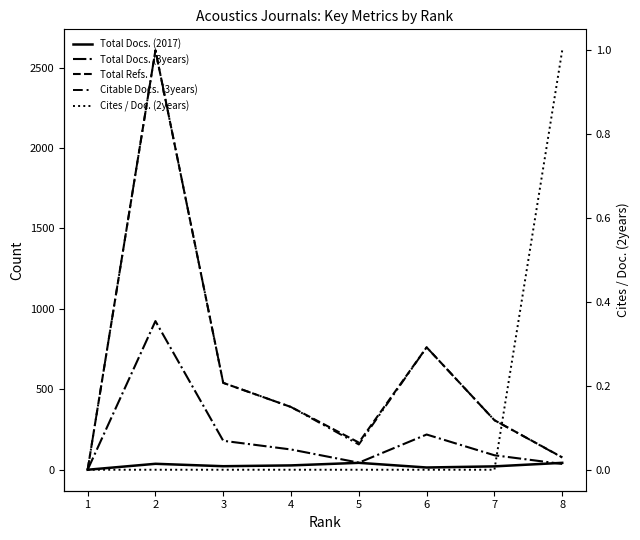

Count the number of data series in this chart.

5